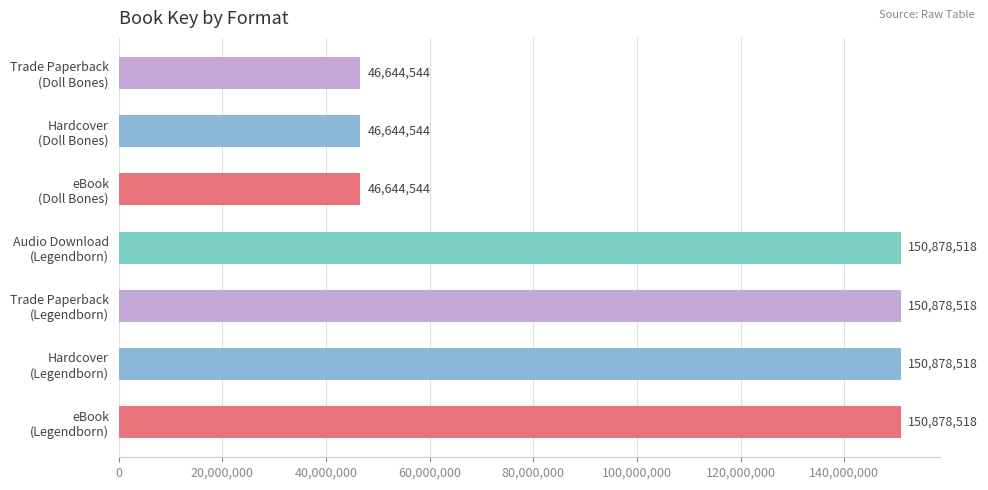

What is the difference between the second highest and minimum values?

104233974